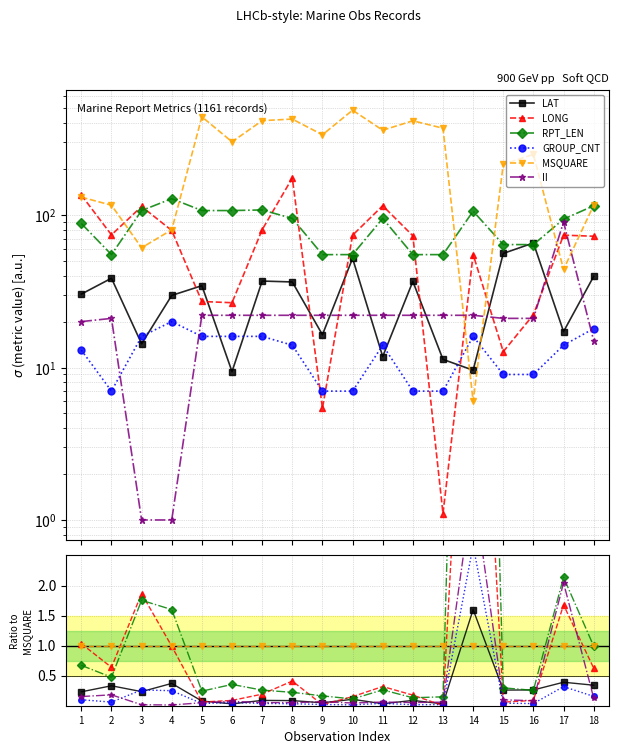

Where is the first local minimum for LAT?

3